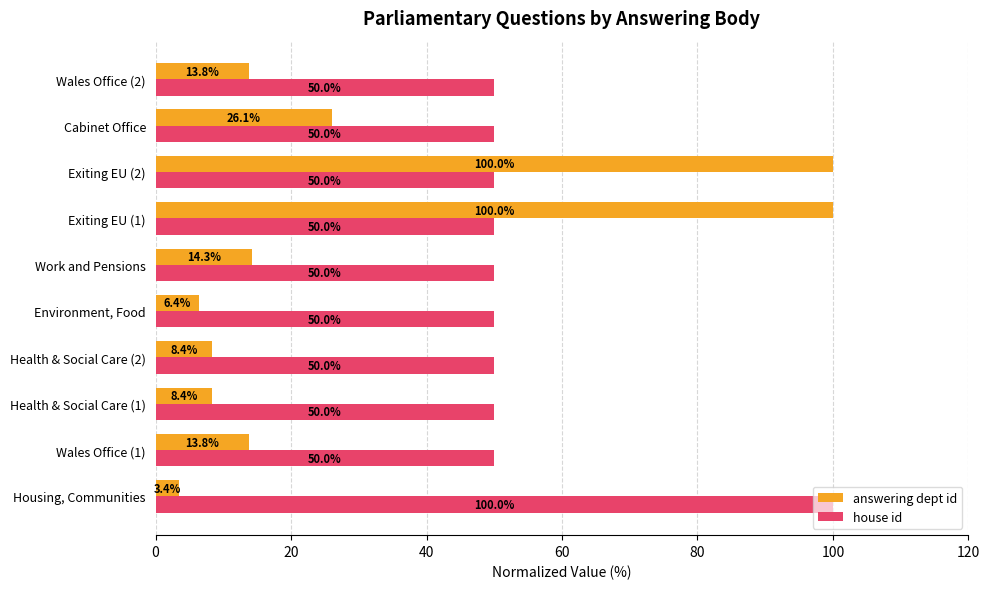

What is the minimum value shown in the chart?

3.4